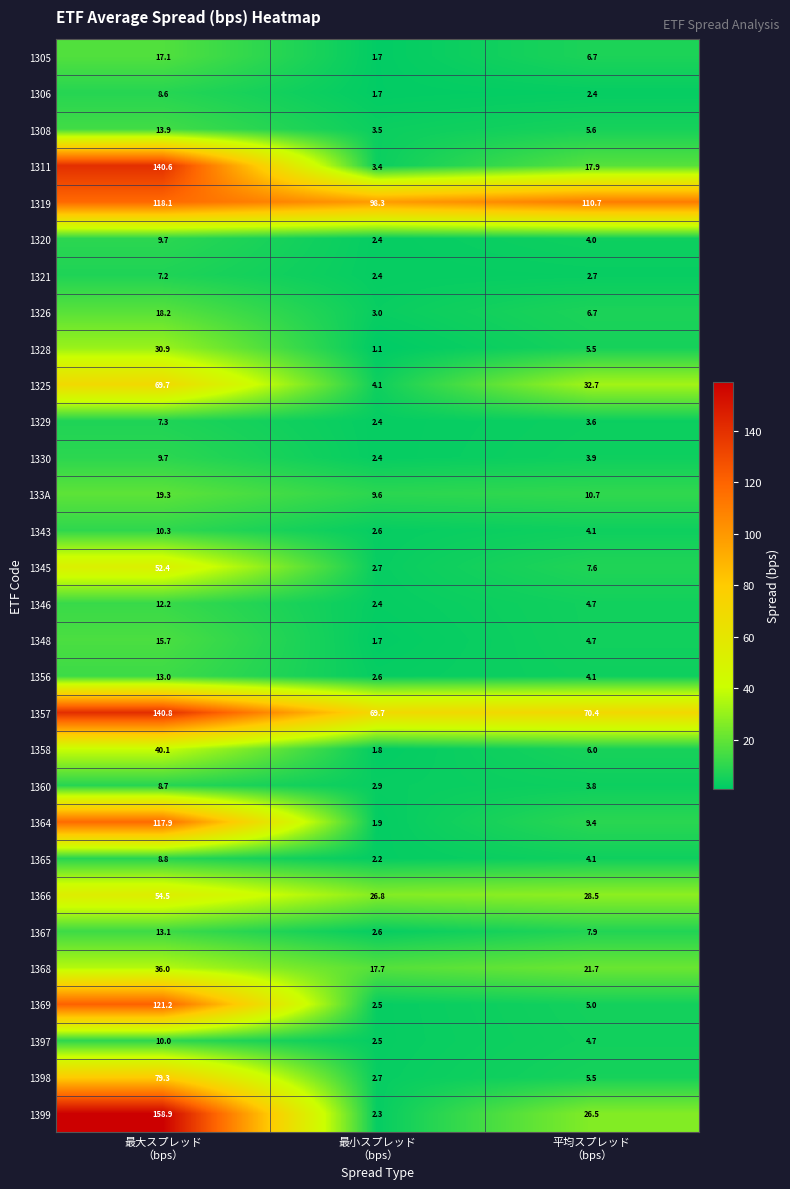

What is the total value across all series at 最大スプレッド
（bps）?

1363.2